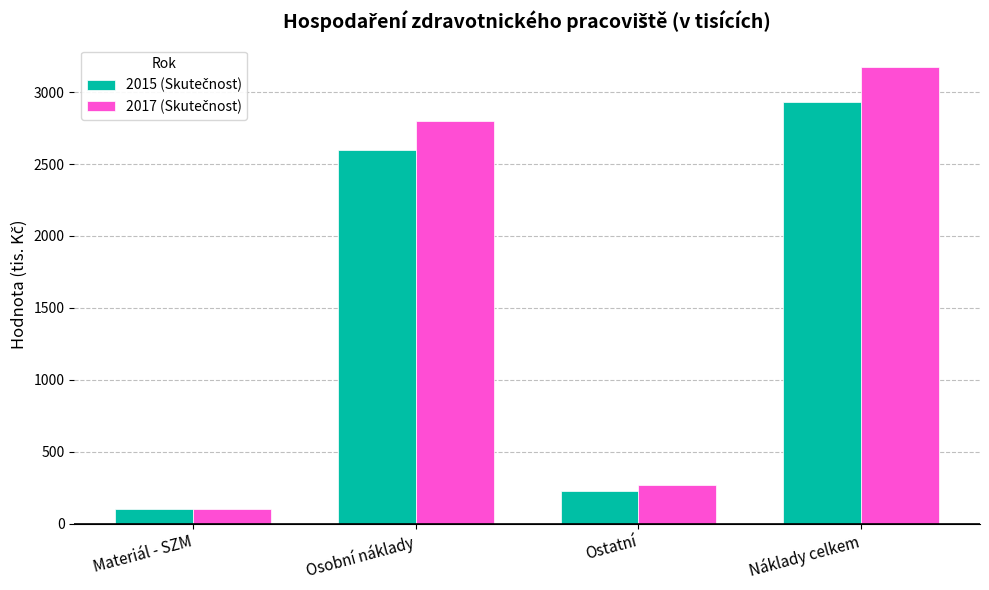

What is the difference between the highest and lowest values at Náklady celkem?

242.6